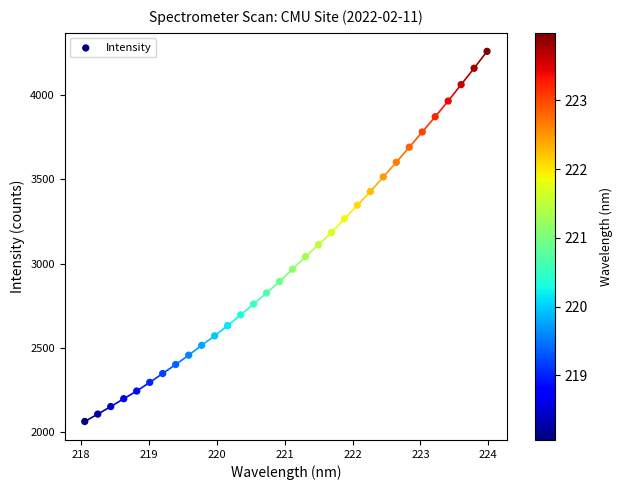

What is the range of Y values (max minus min)?

2191.3